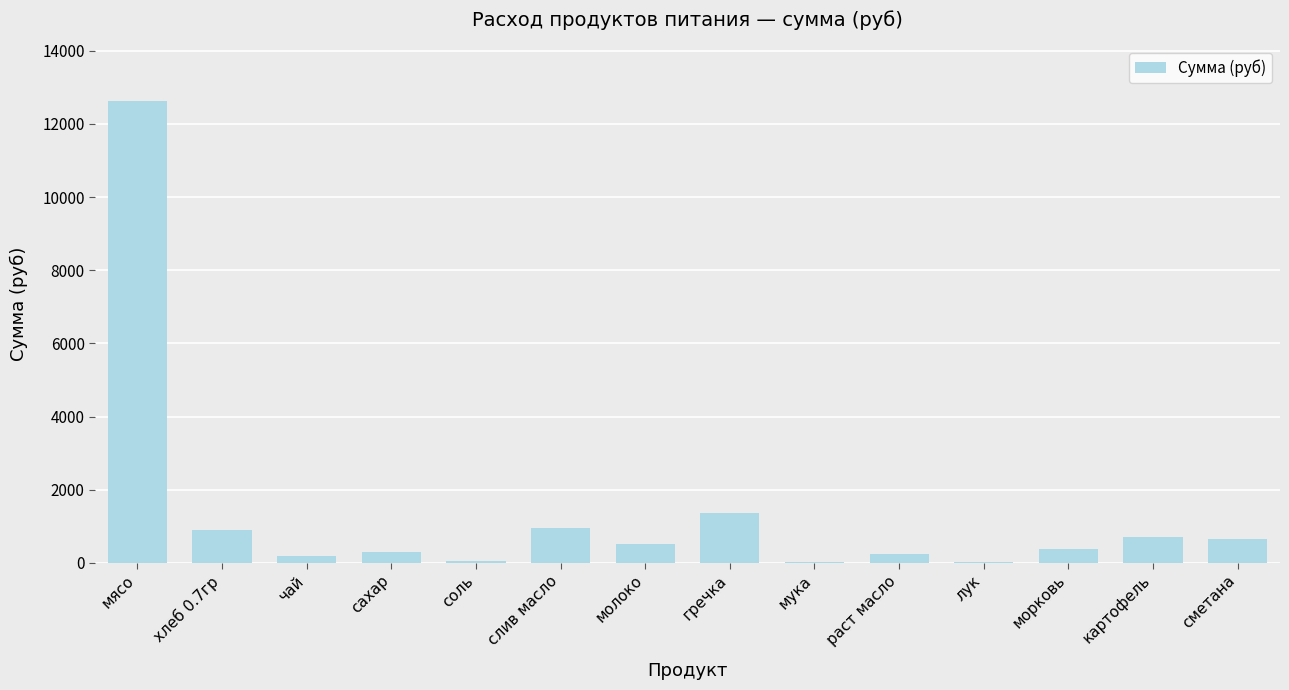

Between мясо and картофель, which is larger?

мясо